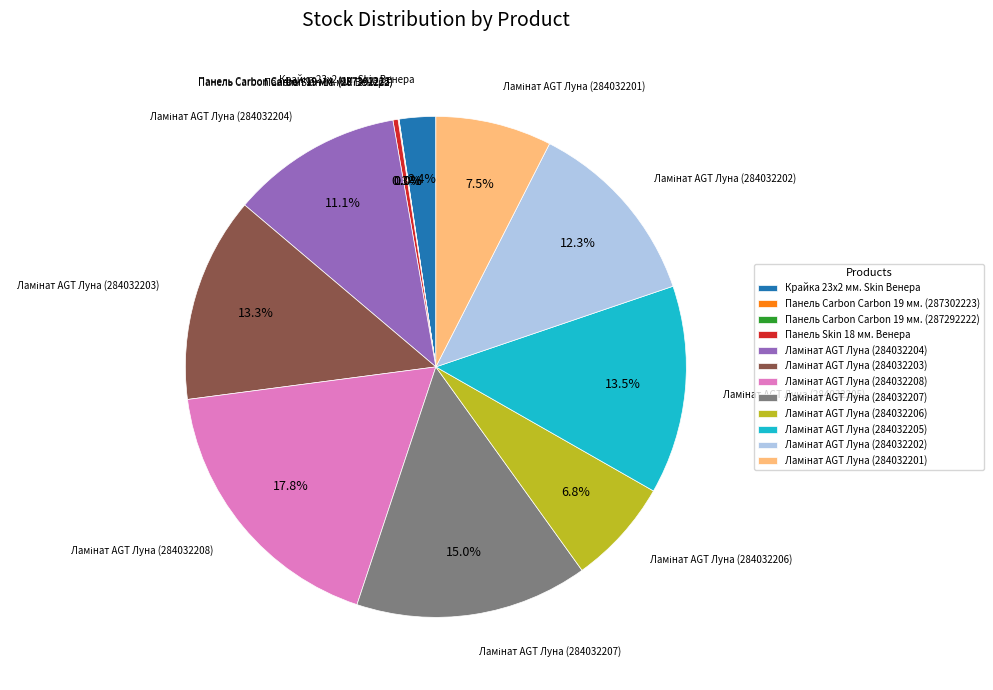

Is there any slice that represents more than half of the pie?

No